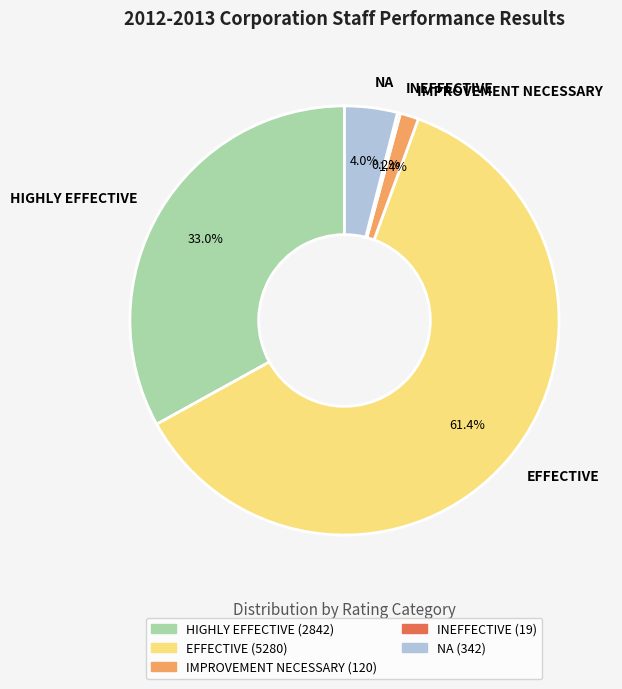

What is the ratio of the value at EFFECTIVE to the value at NA?

15.4